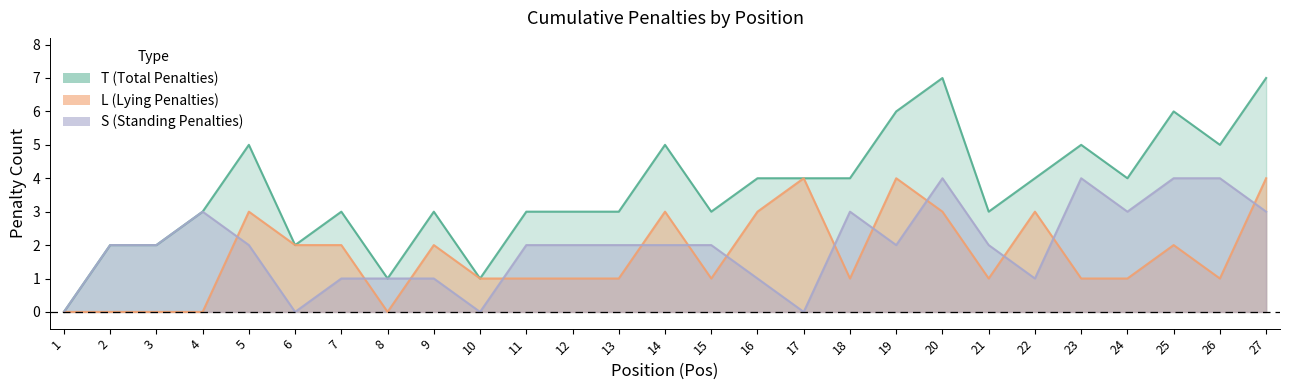

Which series has the largest total across all categories?

T